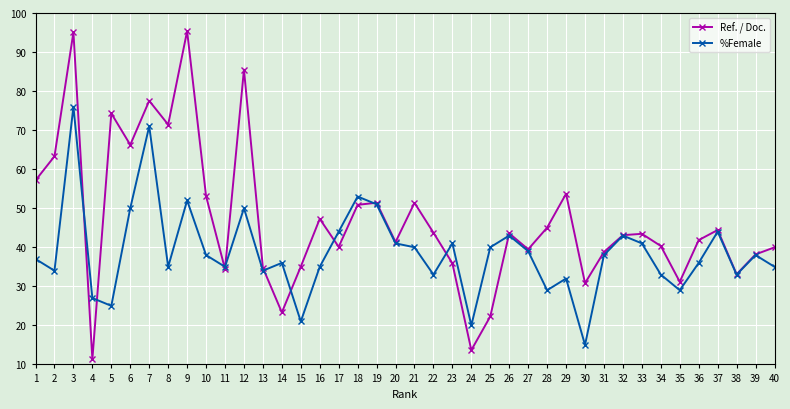

Rank the series by their average value, from lowest to highest.

%Female, Ref. / Doc.